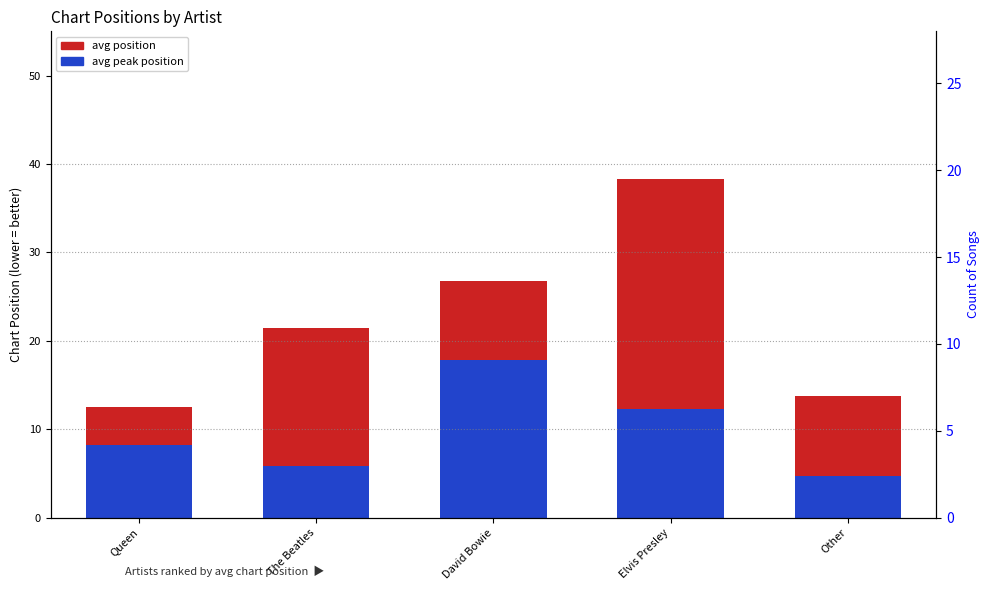

What is the total value across all series at The Beatles?

27.3